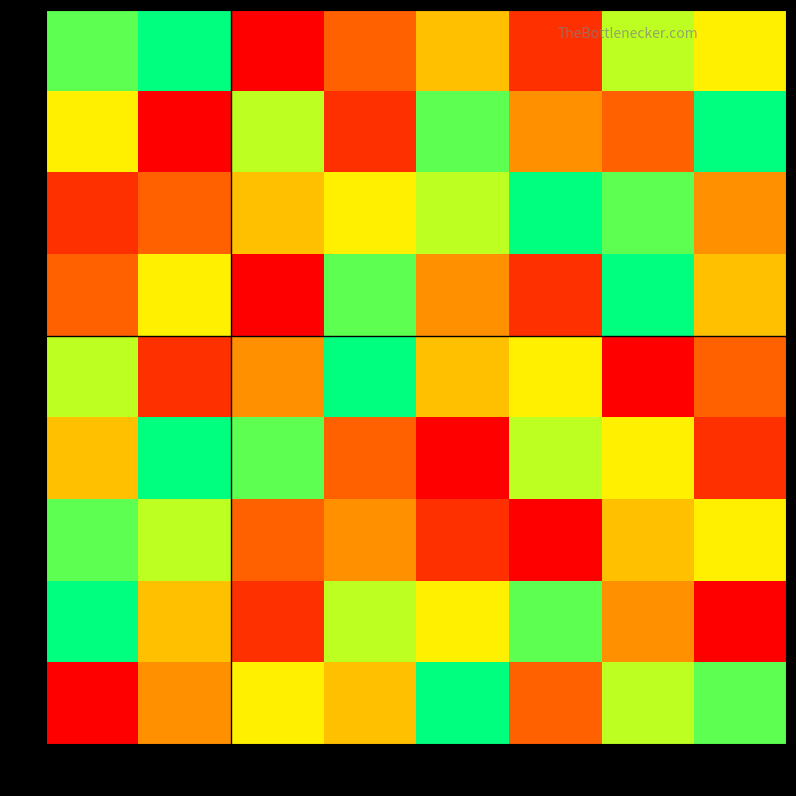

What is the spread (max minus min) of values at col_9?

8